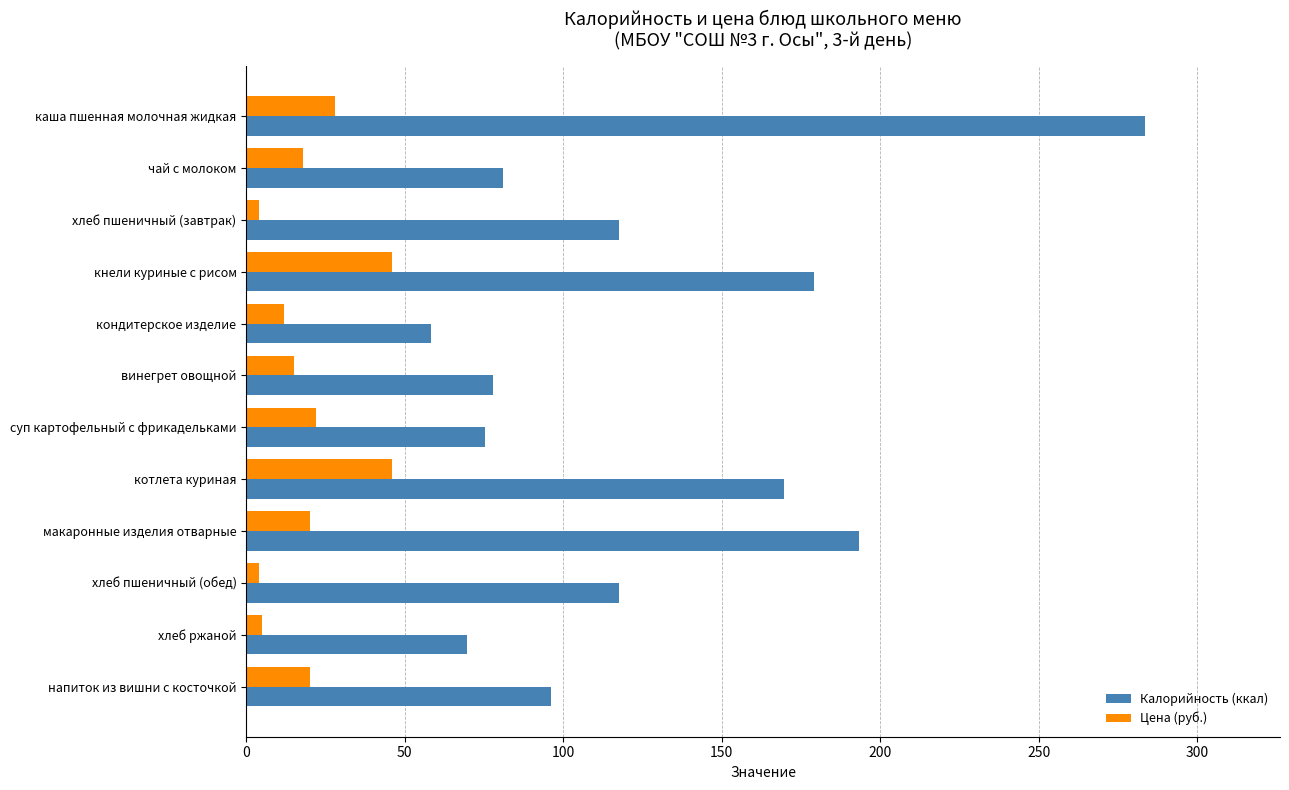

List the series in order of their overall mean, lowest first.

Цена (руб.), Калорийность (ккал)